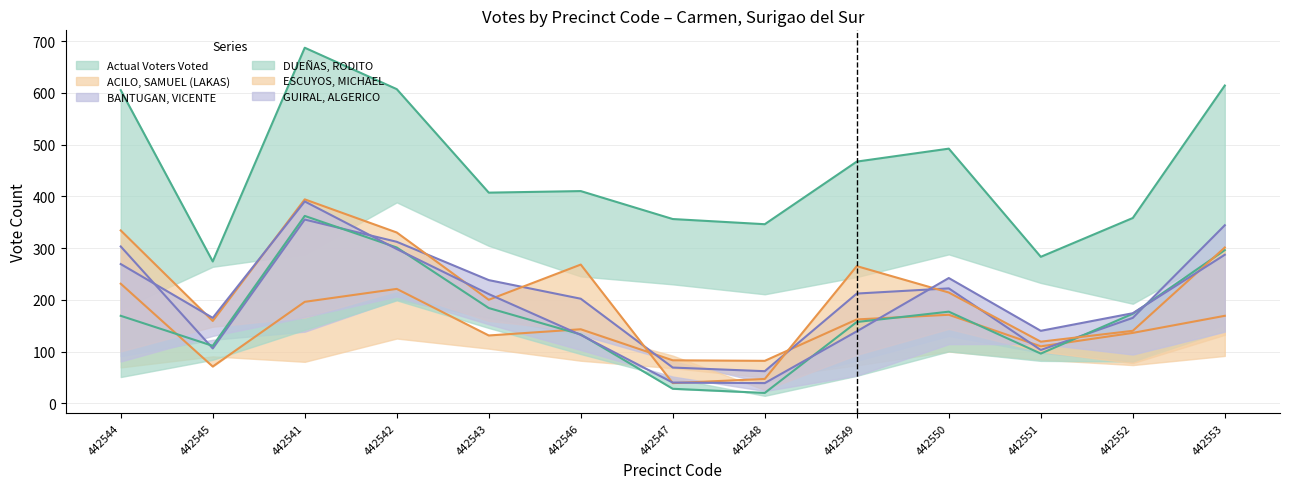

How many categories are shown in the chart?

13